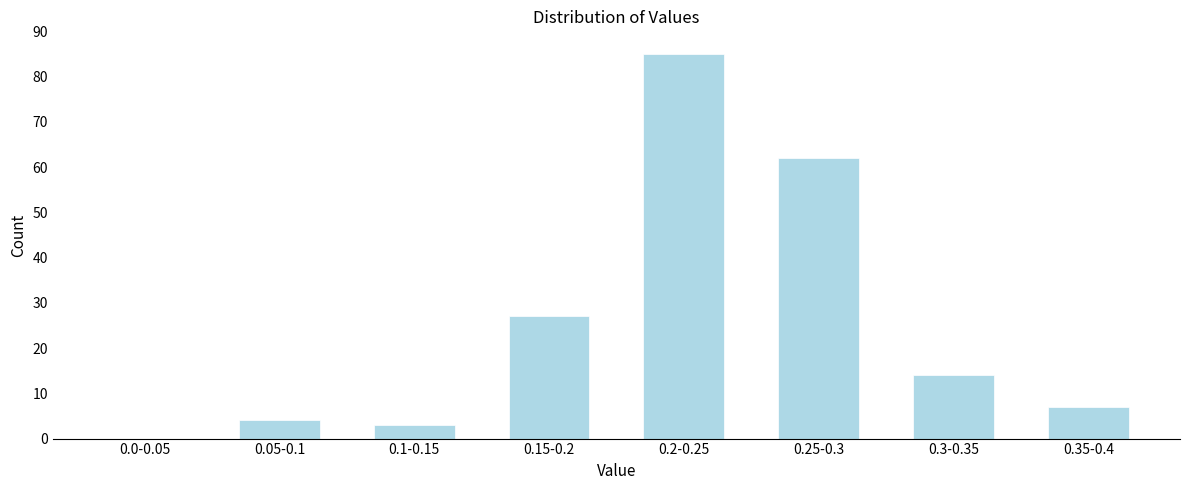

Reading left to right, list all the values displayed in this chart.

0.0-0.05=0	0.05-0.1=4	0.1-0.15=3	0.15-0.2=27	0.2-0.25=85	0.25-0.3=62	0.3-0.35=14	0.35-0.4=7